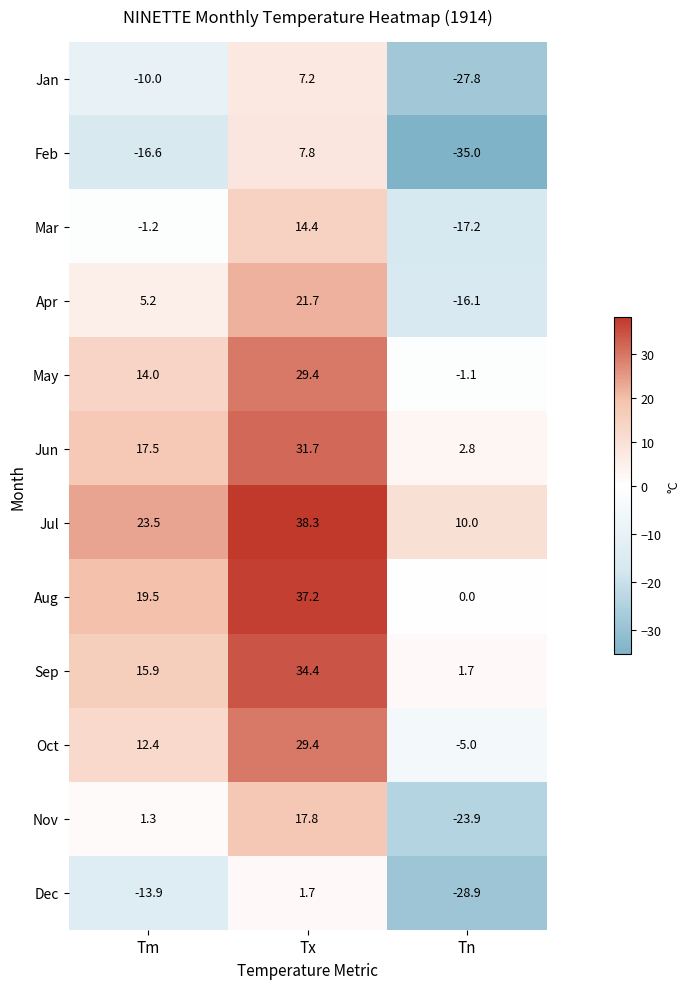

Count the number of data series in this chart.

12